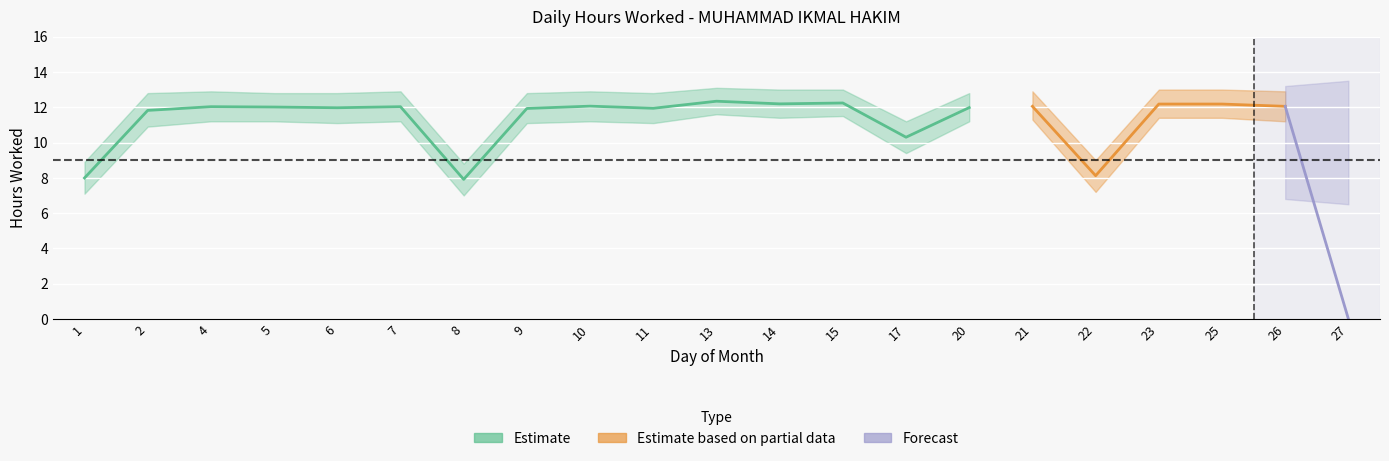

What is the value of the Hours Lower point at the 10th from the left?

11.1